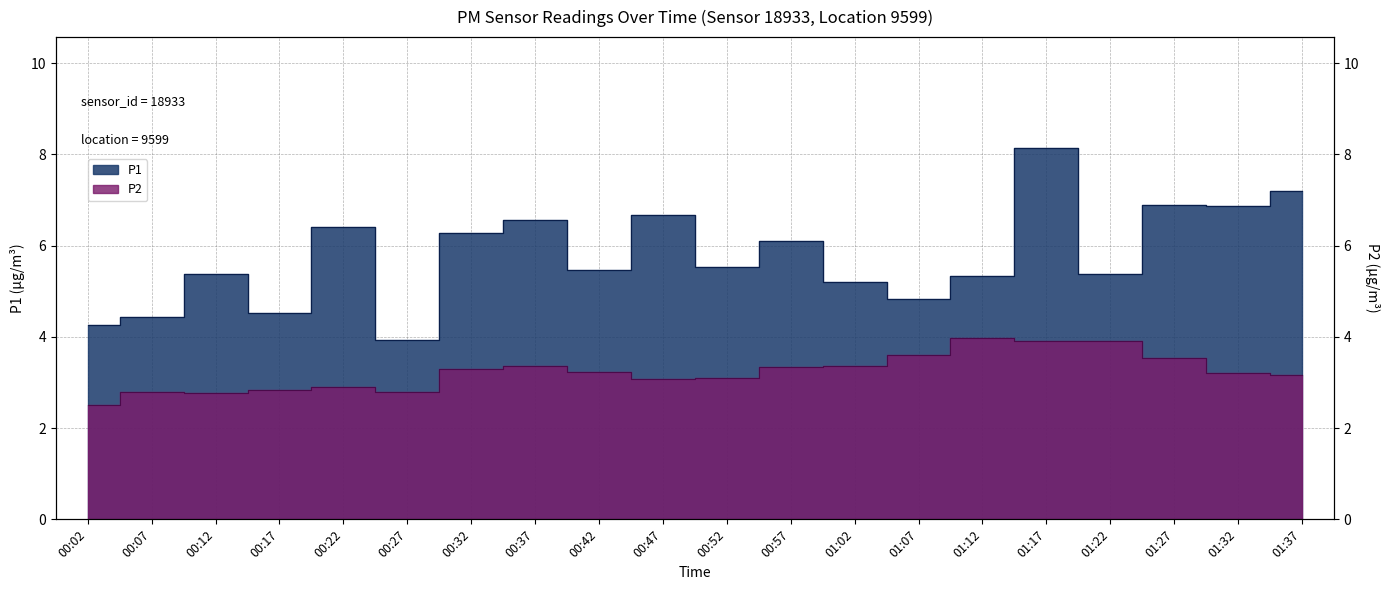

What is the highest value of the P1 series?

8.1